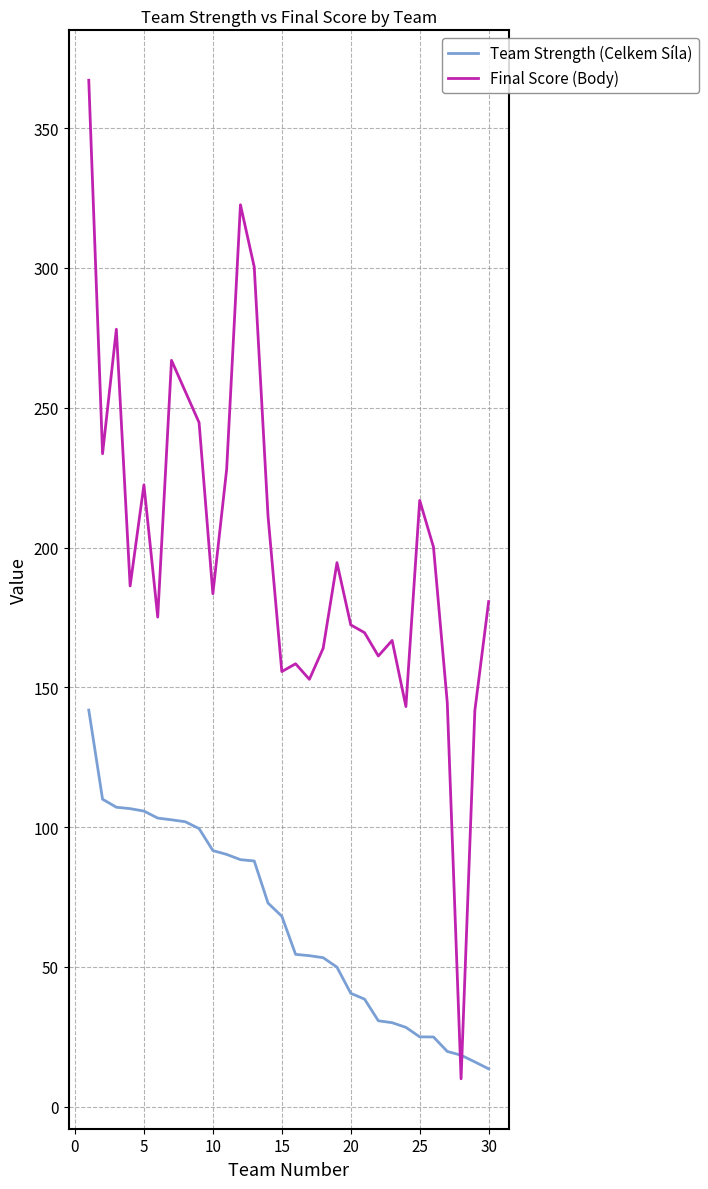

What is the difference between the maximum and minimum values in the Final Score (Body) series?

357.1